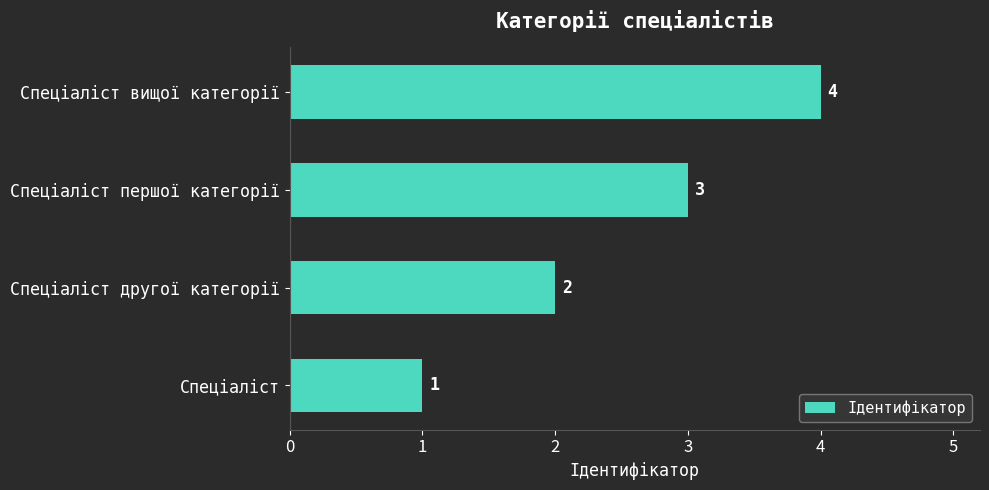

The chart shows a value of 1 at Спеціаліст. True or false?

True